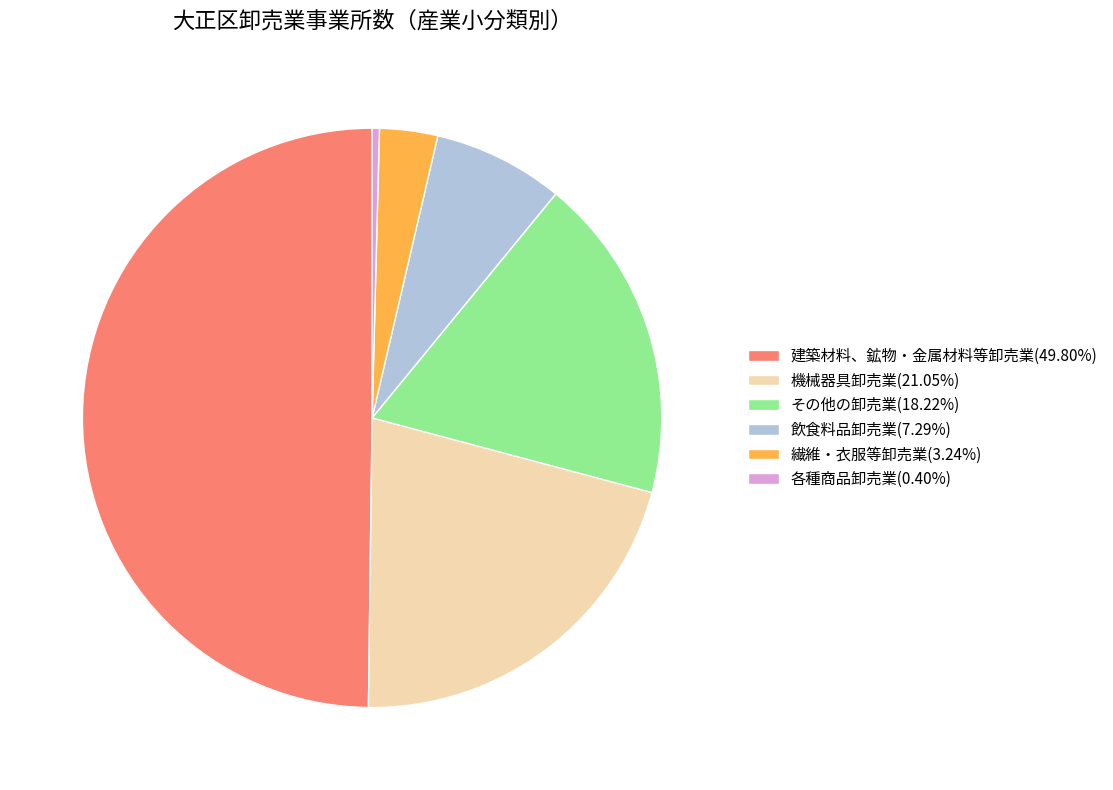

Do 繊維・衣服等卸売業(3.24%) and 飲食料品卸売業(7.29%) together represent more than half of the pie?

No